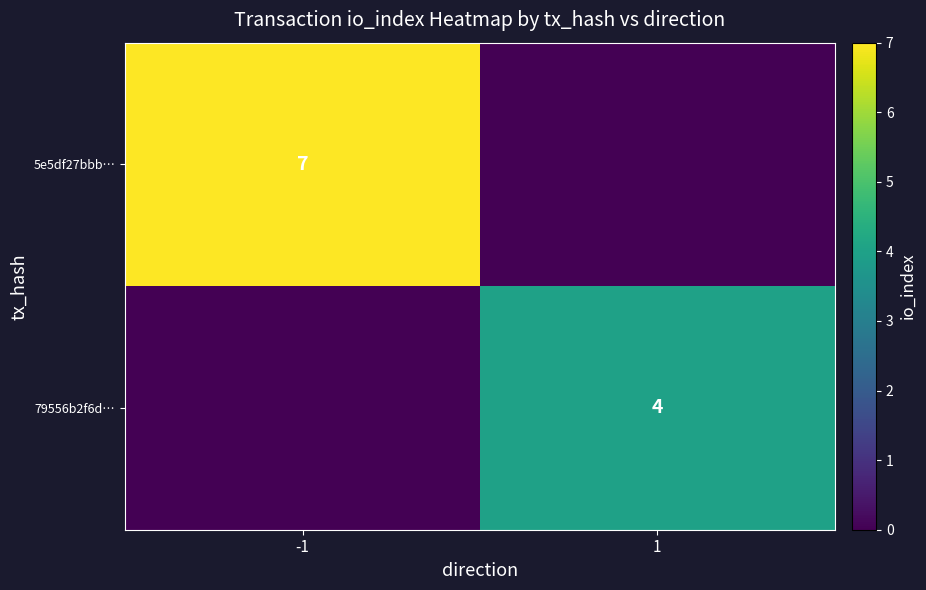

True or false: 79556b2f6d… has a value of 2 at 1.

False